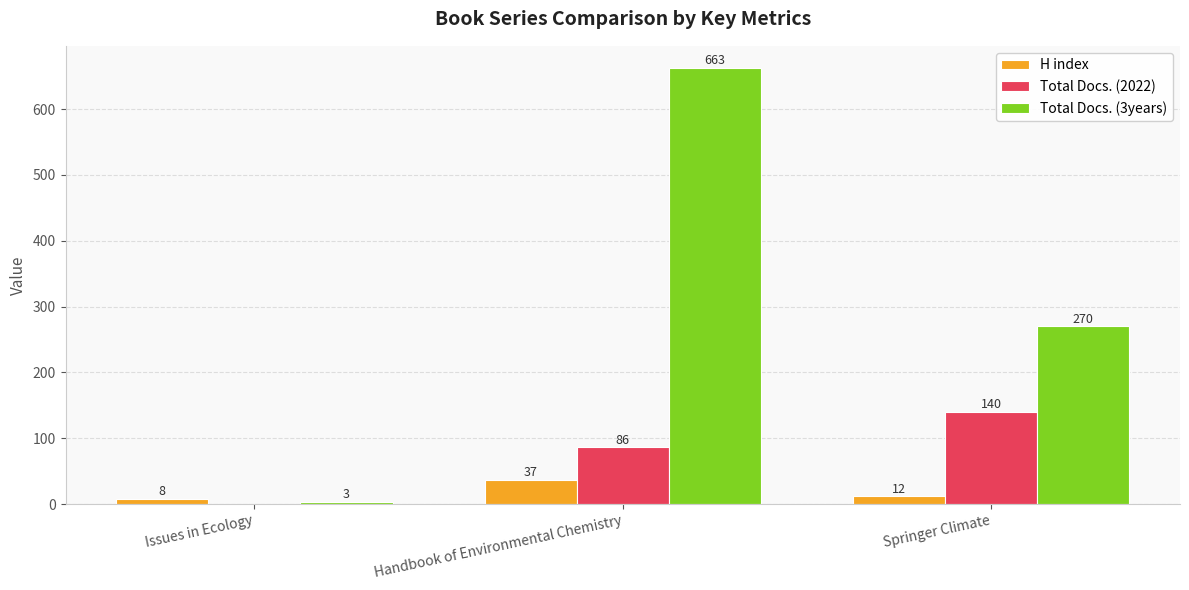

Reading right to left, list all the values displayed in this chart.

H index: 12	37	8
Total Docs. (2022): 140	86	0
Total Docs. (3years): 270	663	3